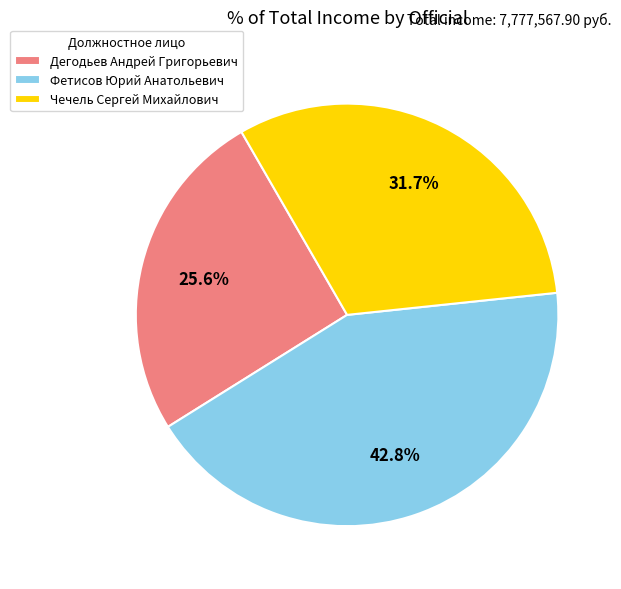

The Чечель Сергей Михайлович slice represents 32% of the pie. True or false?

True